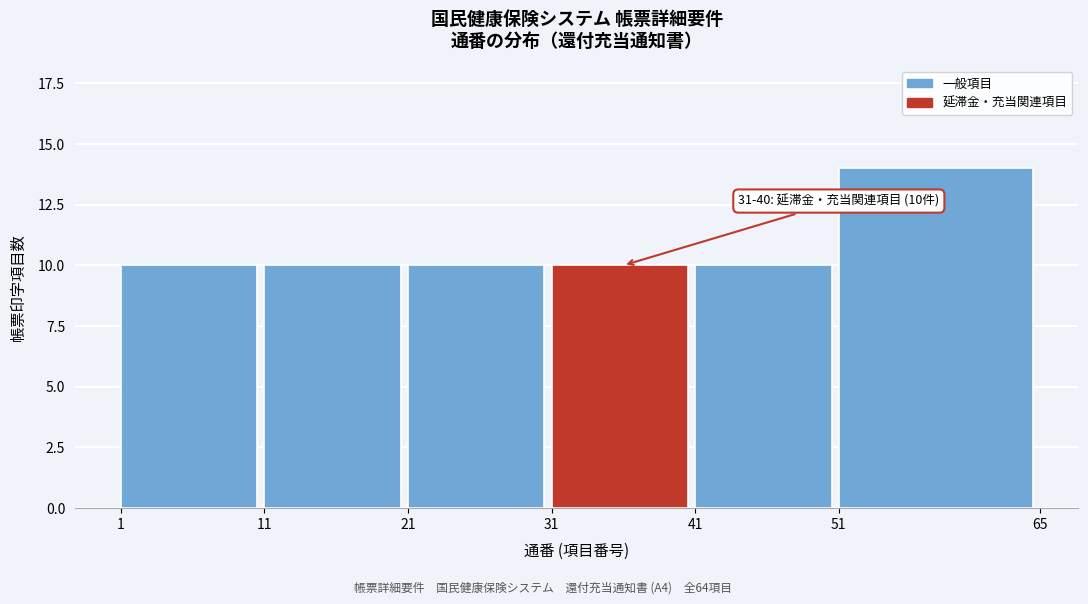

Reading left to right, transcribe all the data shown in this chart.

10	10	10	10	10	14